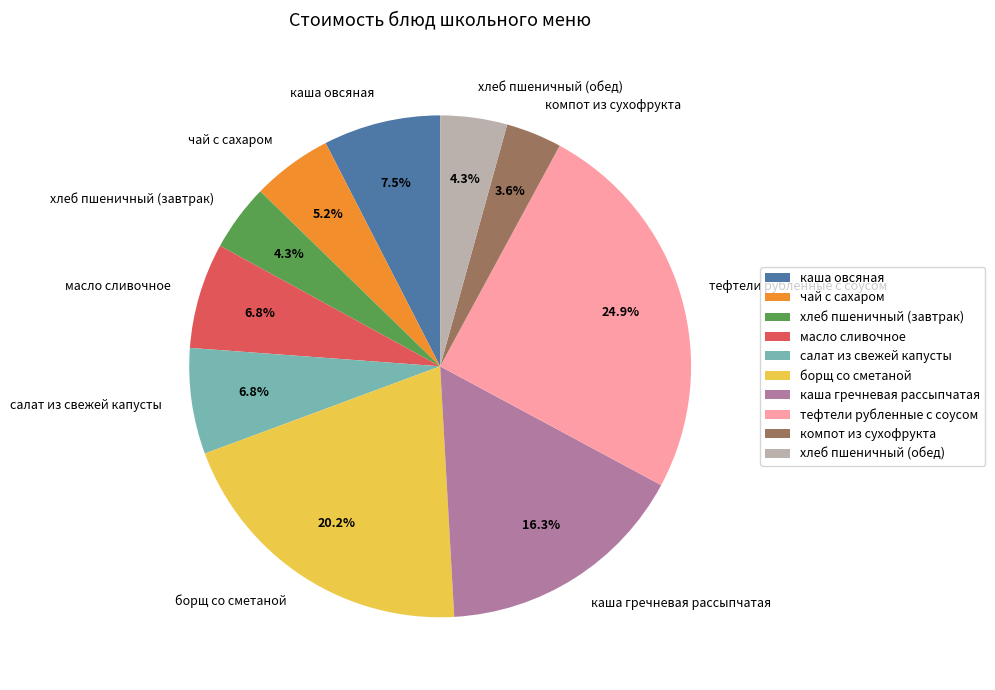

What is the ratio of the value at хлеб пшеничный (обед) to the value at салат из свежей капусты?

0.6